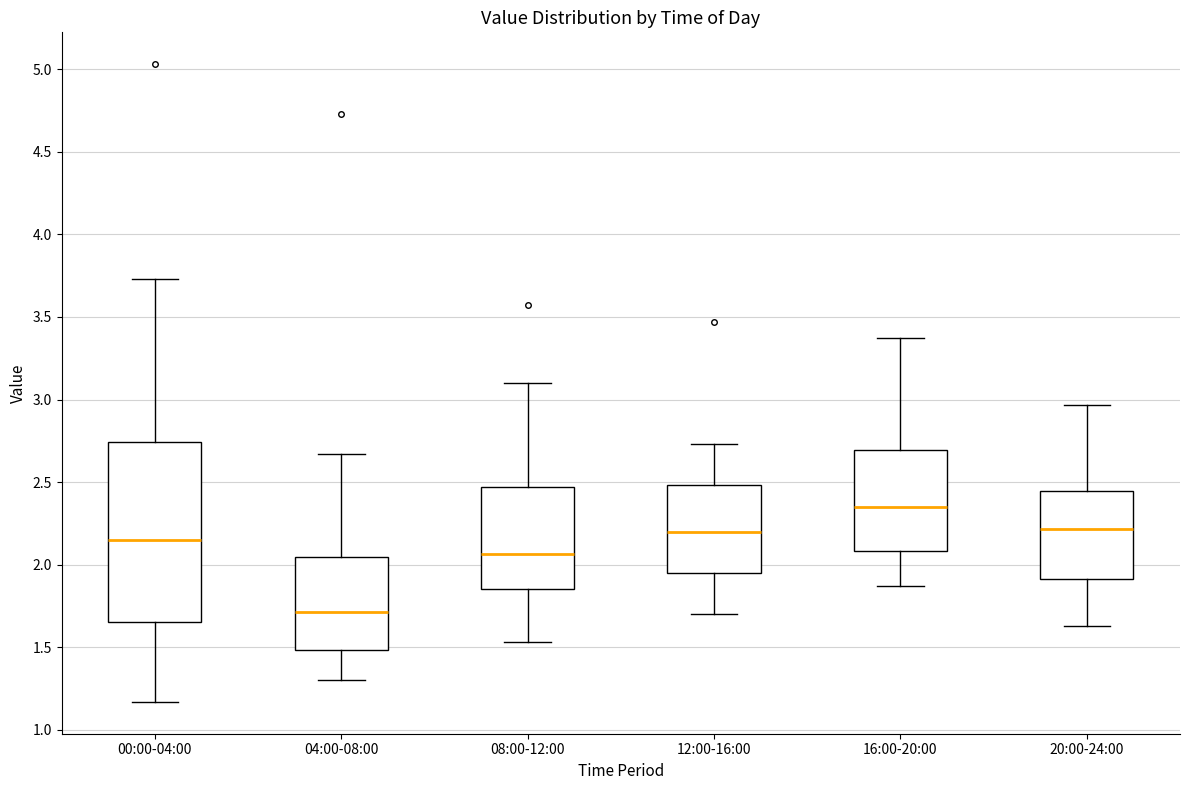

Reading left to right, read every box against the y-axis: the position of its median line, the range the box covers, and the ends of its whiskers. The values are not printed on the chart, so give them approximately, as read against the axis.

00:00-04:00: median 2.15, box 1.65 to 2.75, whiskers 1.15 to 3.75
04:00-08:00: median 1.70, box 1.50 to 2.05, whiskers 1.30 to 2.65
08:00-12:00: median 2.05, box 1.85 to 2.45, whiskers 1.55 to 3.10
12:00-16:00: median 2.20, box 1.95 to 2.50, whiskers 1.70 to 2.75
16:00-20:00: median 2.35, box 2.10 to 2.70, whiskers 1.85 to 3.35
20:00-24:00: median 2.20, box 1.90 to 2.45, whiskers 1.65 to 2.95